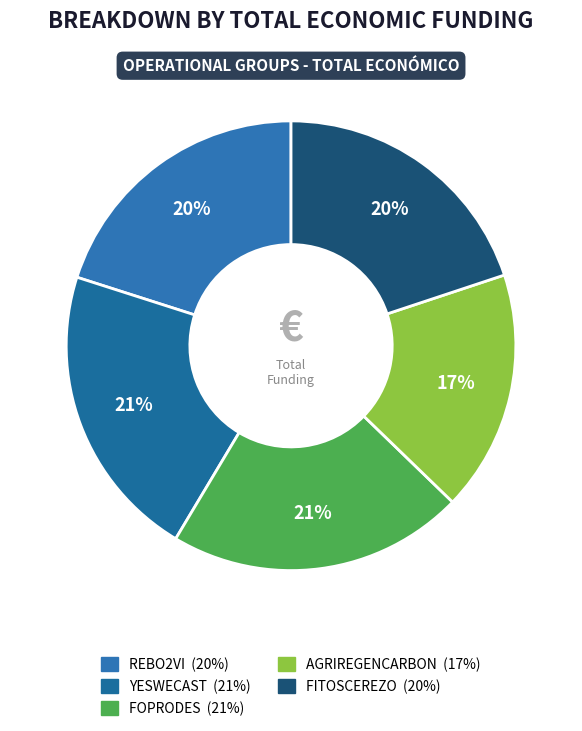

How many segments does this pie chart have?

5